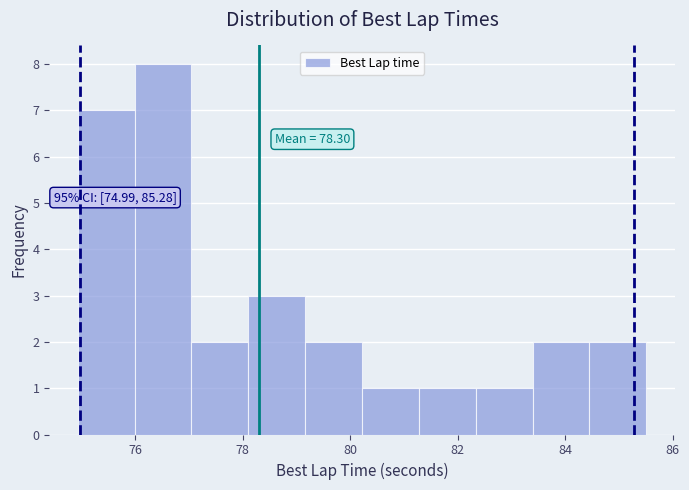

Which range on the x-axis has the tallest bar?

76.0 to 77.0